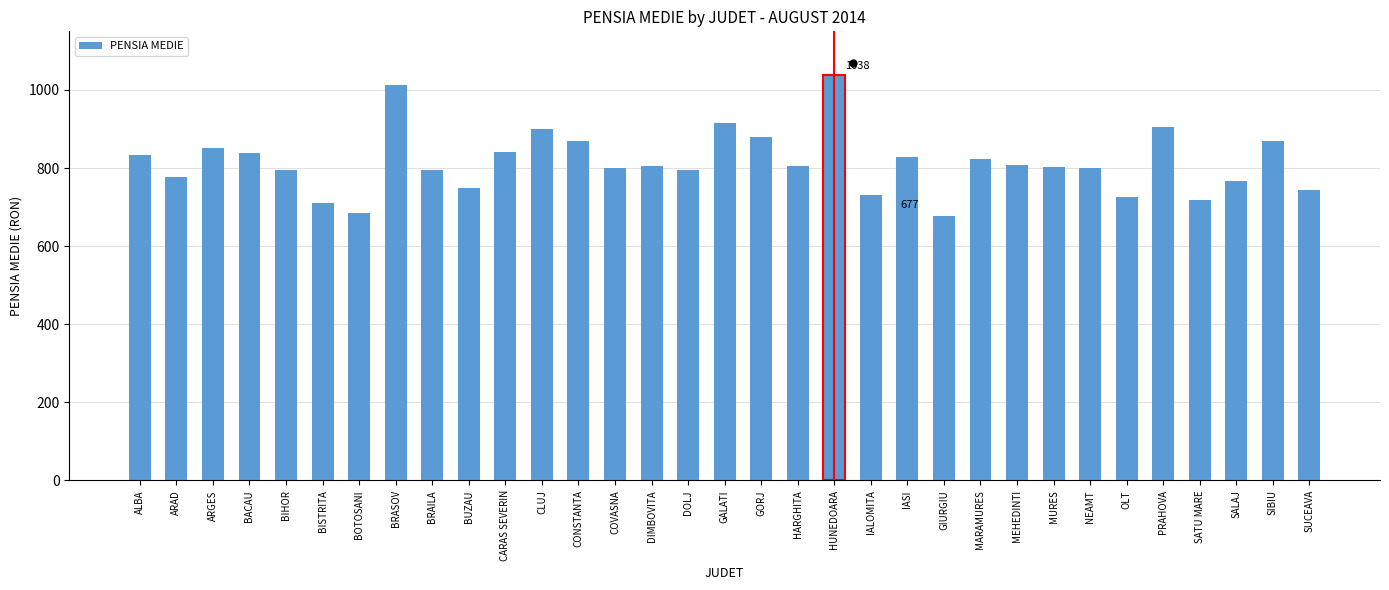

The chart shows a value of 776 at ARAD. True or false?

True